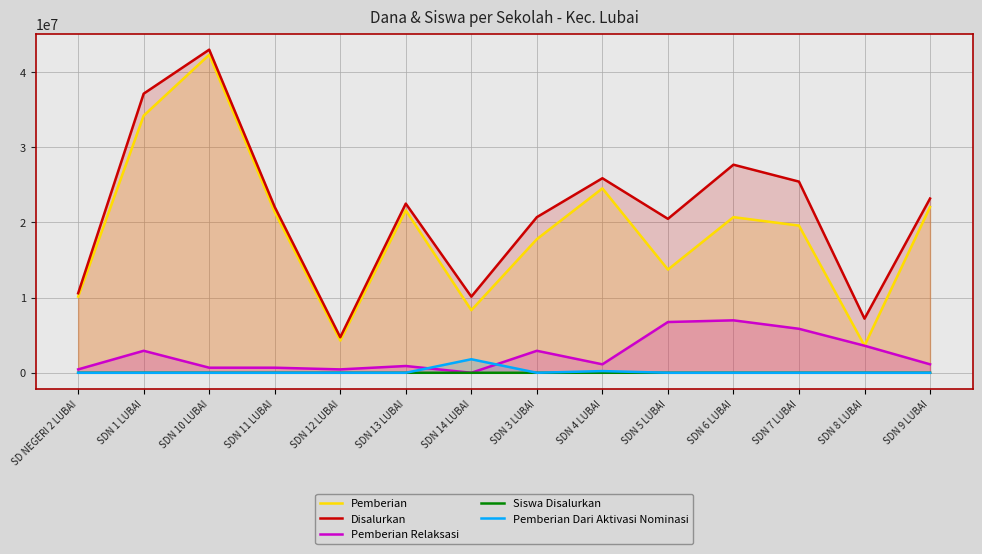

What is the difference between the second highest and minimum values in the Siswa Disalurkan series?

80